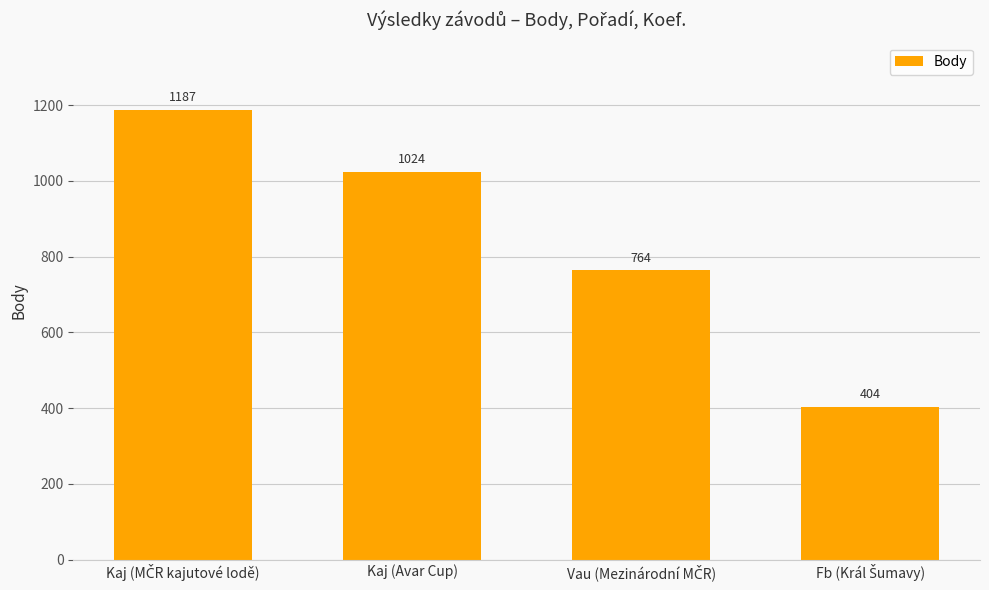

Count the number of categories in the chart.

4